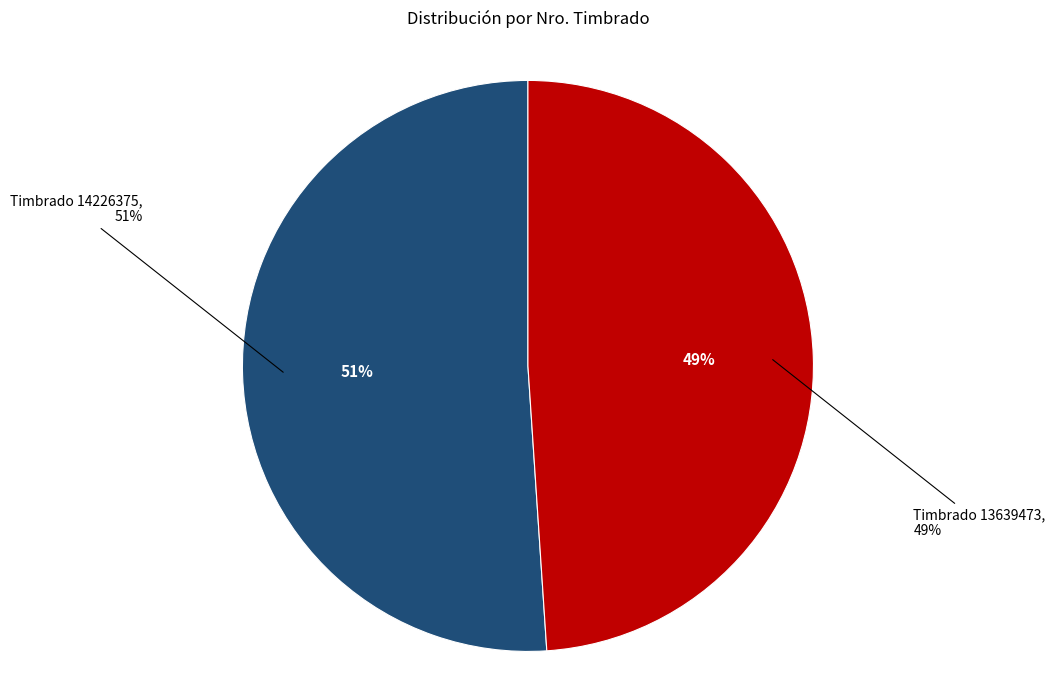

To the nearest percent, what is the average slice percentage?

50%